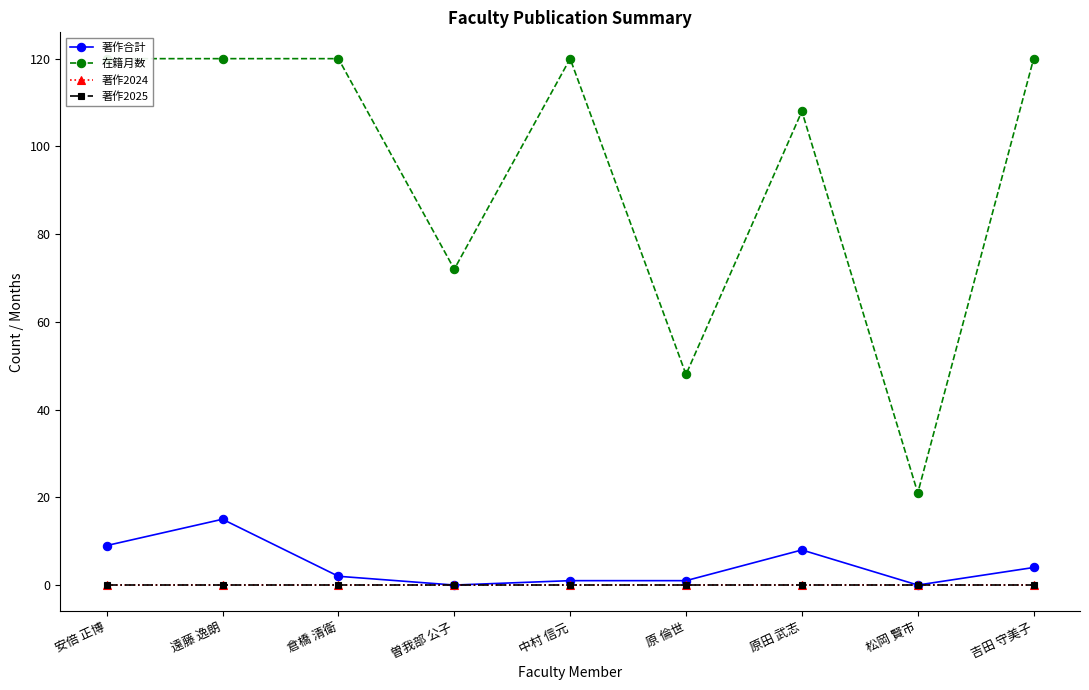

What is the maximum value for 著作合計?

15